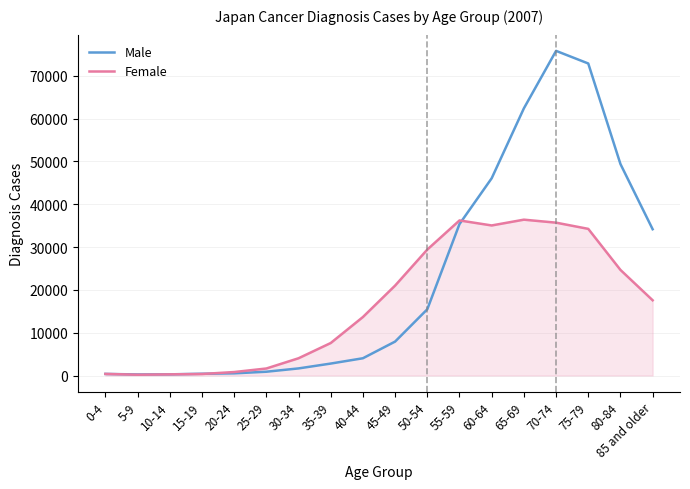

Which series has the largest total across all categories?

Male